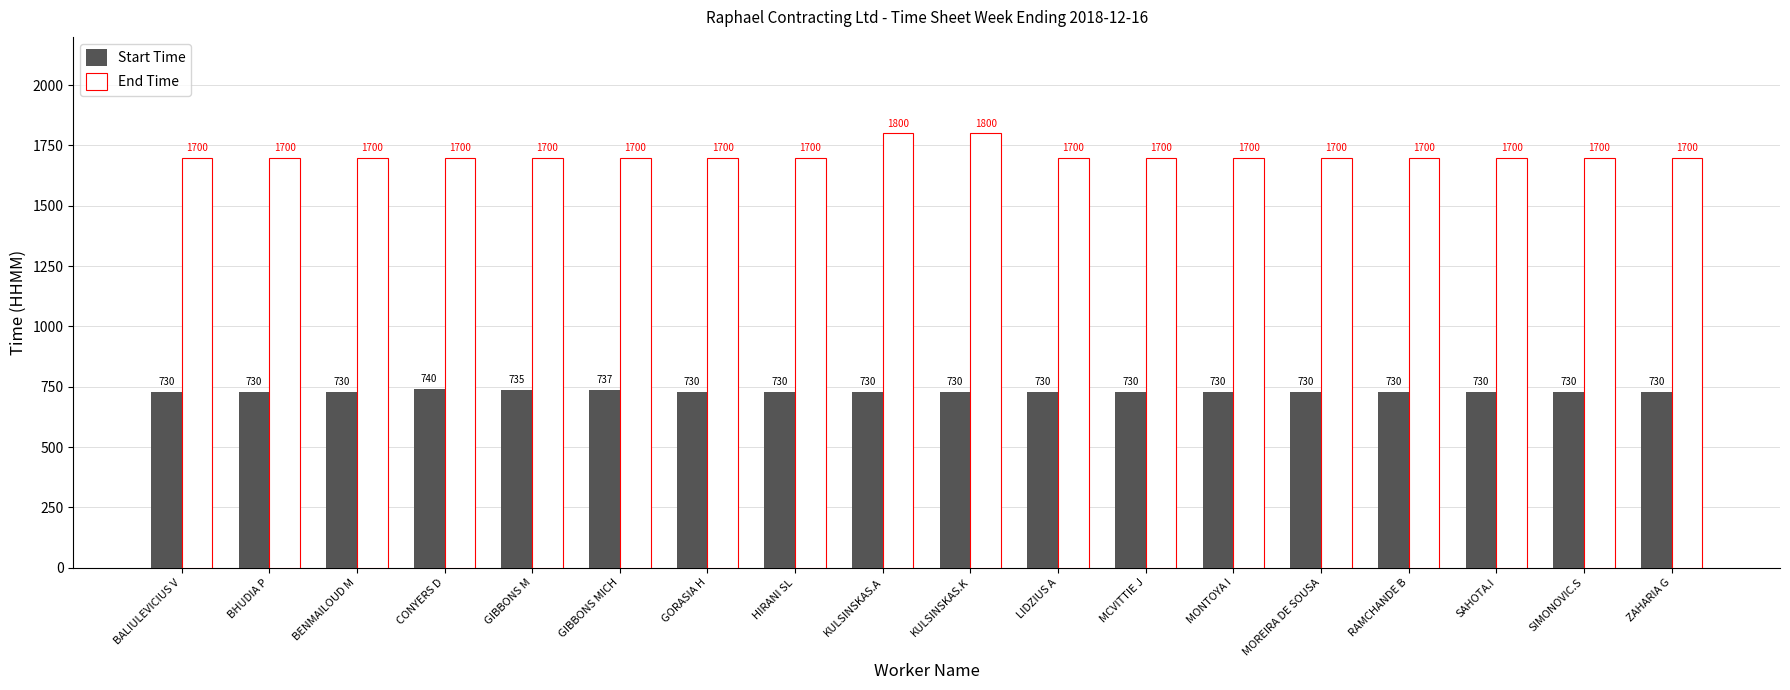

Is the value of Start Time at GIBBONS MICH greater than the value of End Time at BHUDIA P?

No